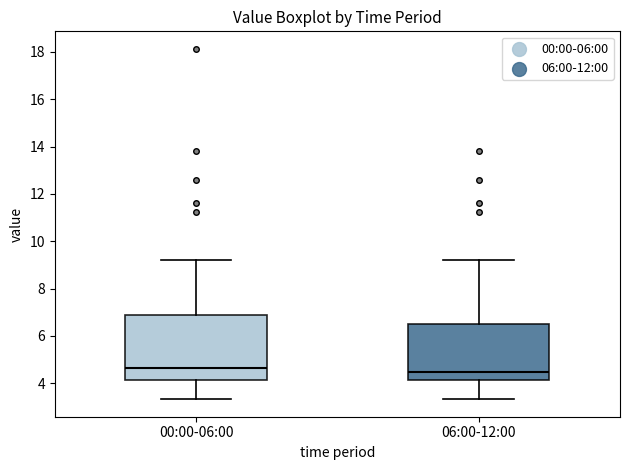

Where is the upper edge of the box for 00:00-06:00 on the y-axis? The values are not printed on the chart, so give them approximately, as read against the axis.

7.0